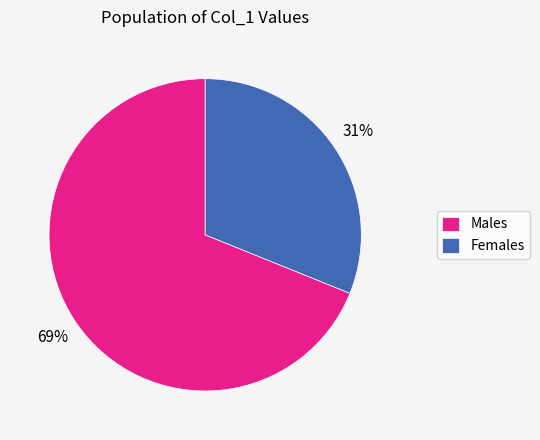

Count the number of slices in the pie.

2